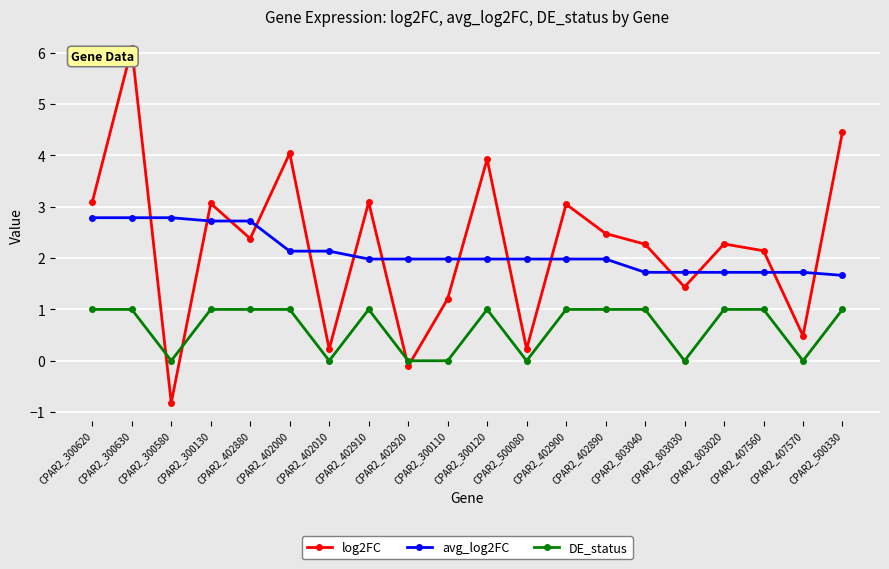

What position from the right is CPAR2_803020?

4